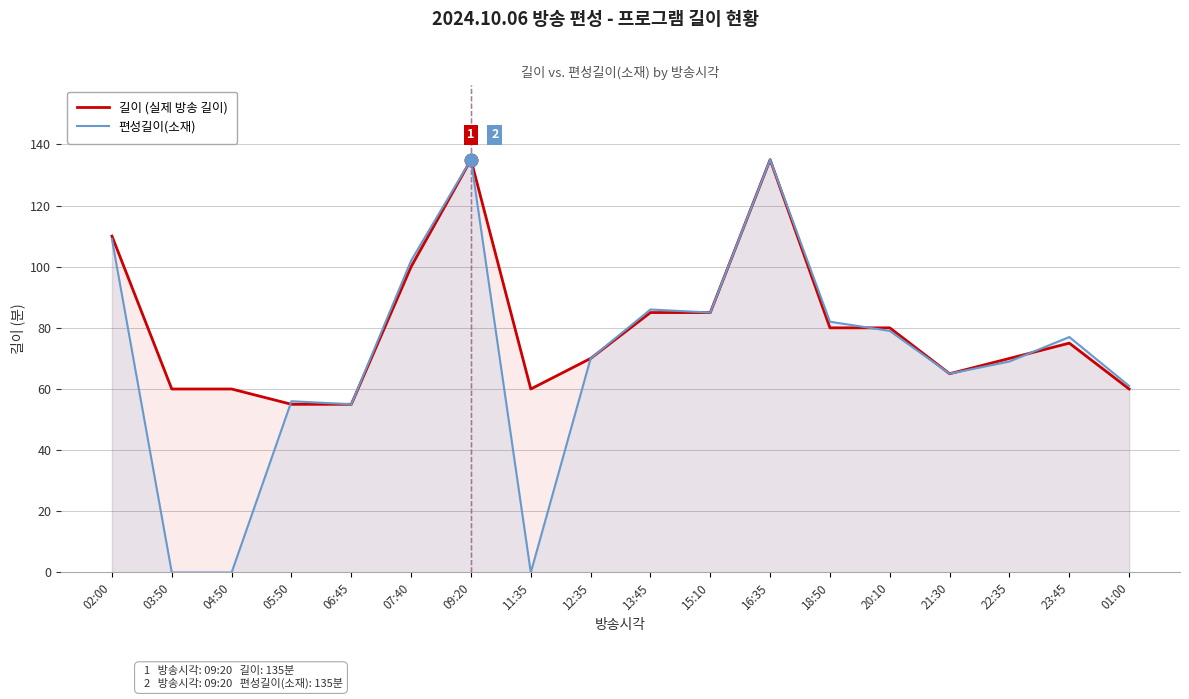

Reading right to left, list all the values displayed in this chart.

길이 (실제 방송 길이): 60	75	70	65	80	80	135	85	85	70	60	135	100	55	55	60	60	110
편성길이(소재): 61	77	69	65	79	82	135	85	86	70	0	135	102	55	56	0	0	109